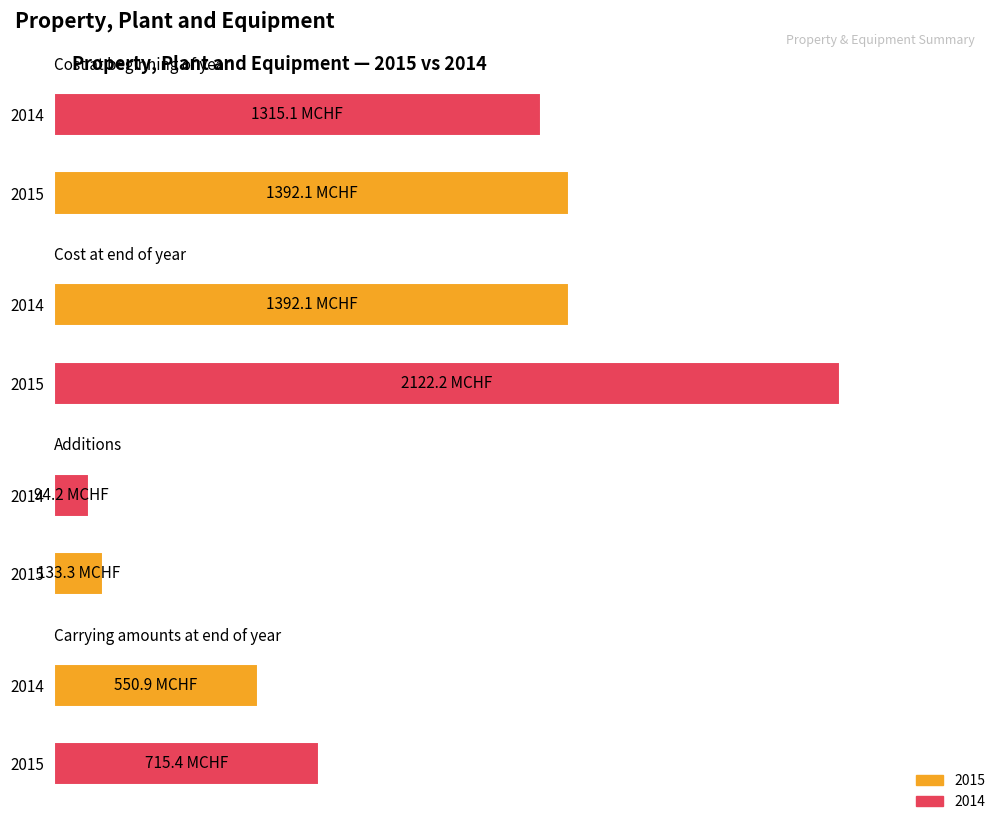

The Cost at beginning of year series shows 1392.1 at 2015. True or false?

True